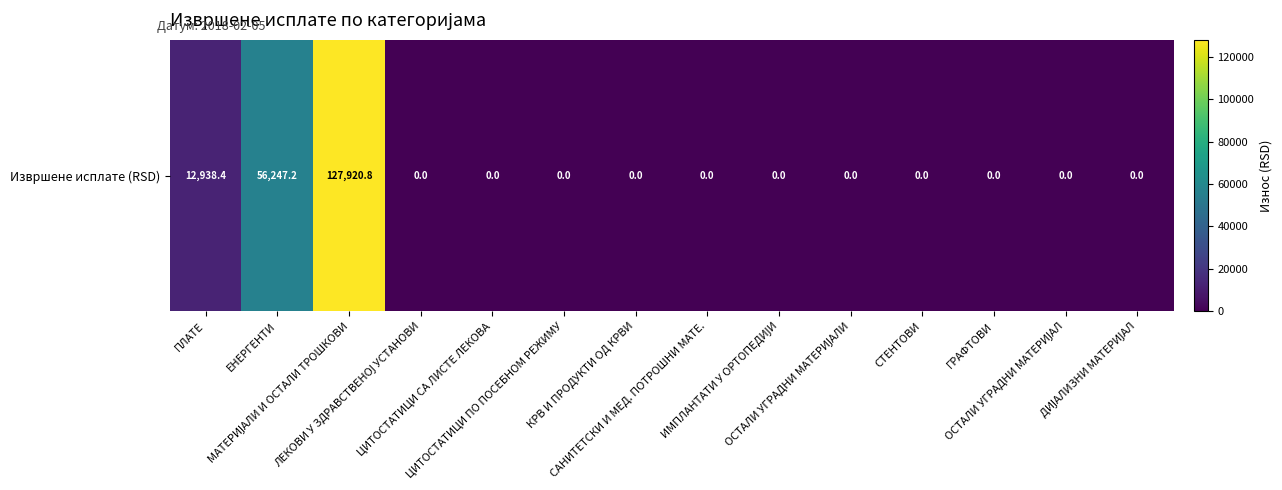

True or false: the data shows 43349.6 at МАТЕРИЈАЛИ И ОСТАЛИ ТРОШКОВИ.

False